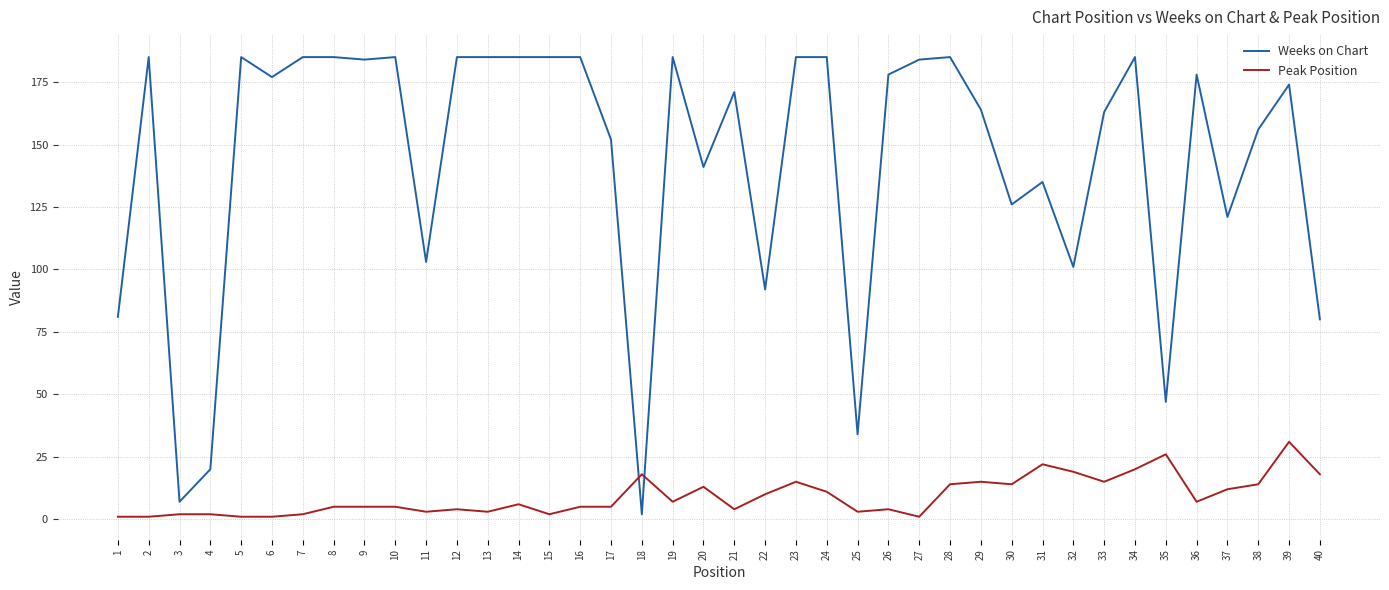

What is the greatest value displayed?

185